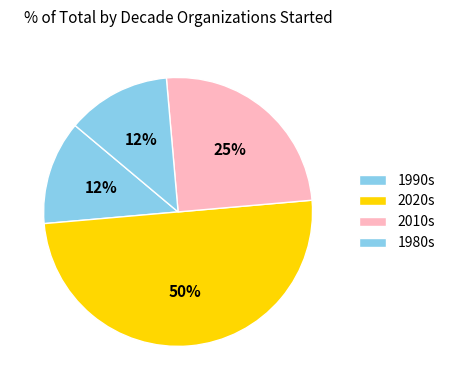

Count the number of slices in the pie.

4